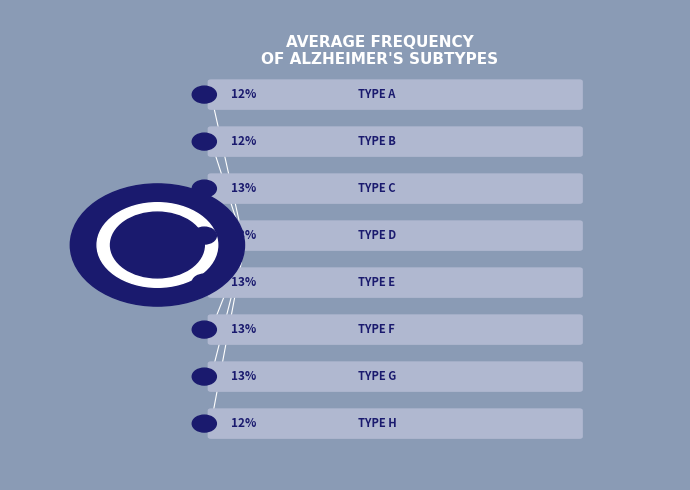

Which category has the biggest portion of the pie?

C